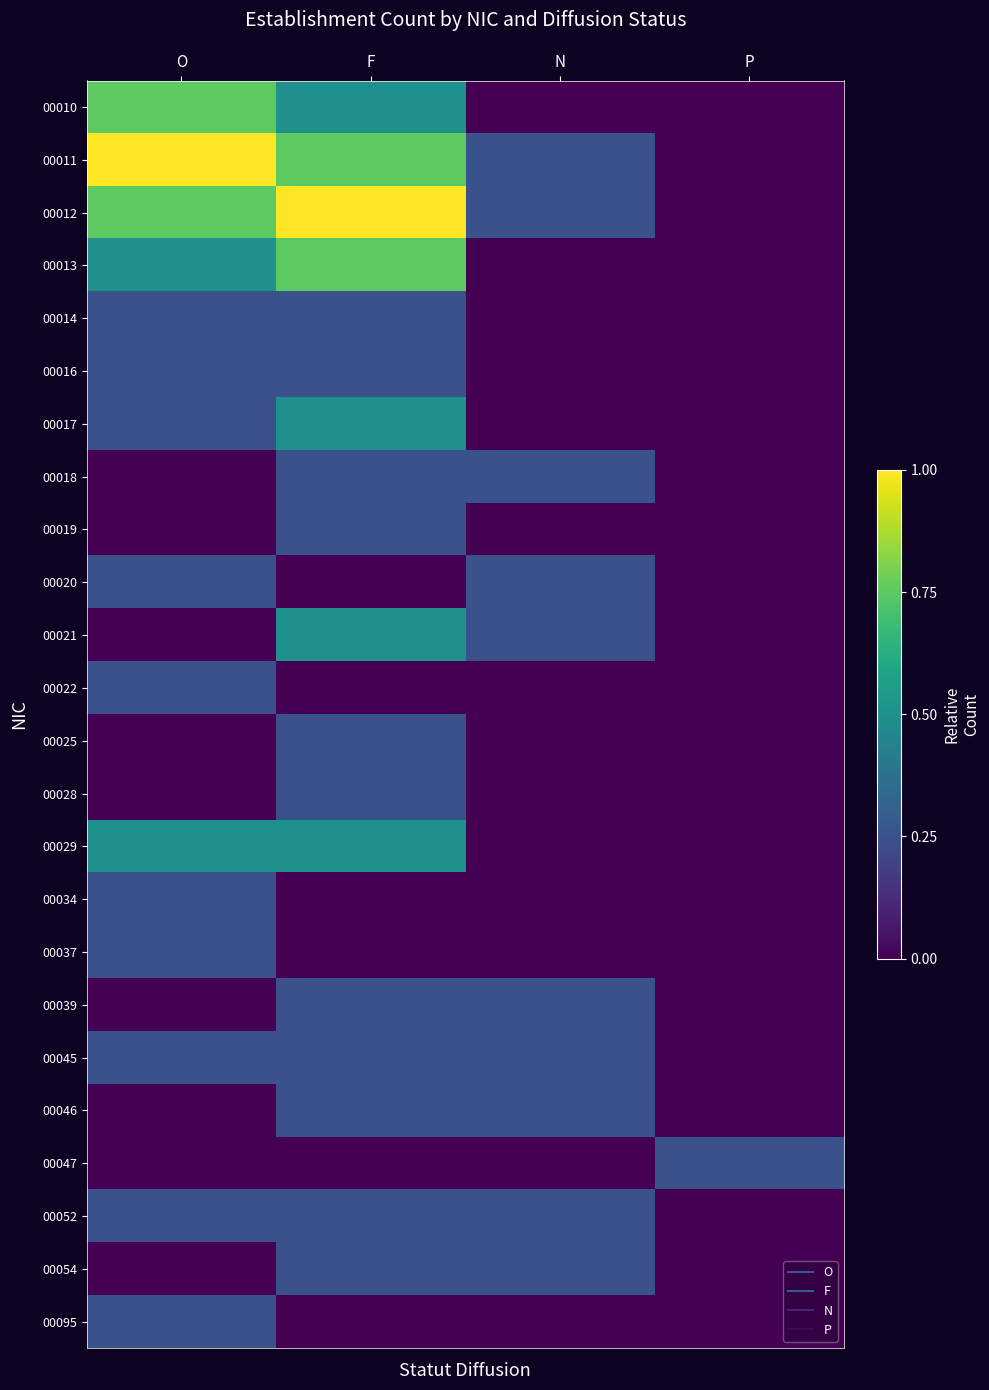

Reading left to right, transcribe all the data shown in this chart.

00010: O=0.8	F=0.5	N=0.0	P=0.0
00011: O=1.0	F=0.8	N=0.2	P=0.0
00012: O=0.8	F=1.0	N=0.2	P=0.0
00013: O=0.5	F=0.8	N=0.0	P=0.0
00014: O=0.2	F=0.2	N=0.0	P=0.0
00016: O=0.2	F=0.2	N=0.0	P=0.0
00017: O=0.2	F=0.5	N=0.0	P=0.0
00018: O=0.0	F=0.2	N=0.2	P=0.0
00019: O=0.0	F=0.2	N=0.0	P=0.0
00020: O=0.2	F=0.0	N=0.2	P=0.0
00021: O=0.0	F=0.5	N=0.2	P=0.0
00022: O=0.2	F=0.0	N=0.0	P=0.0
00025: O=0.0	F=0.2	N=0.0	P=0.0
00028: O=0.0	F=0.2	N=0.0	P=0.0
00029: O=0.5	F=0.5	N=0.0	P=0.0
00034: O=0.2	F=0.0	N=0.0	P=0.0
00037: O=0.2	F=0.0	N=0.0	P=0.0
00039: O=0.0	F=0.2	N=0.2	P=0.0
00045: O=0.2	F=0.2	N=0.2	P=0.0
00046: O=0.0	F=0.2	N=0.2	P=0.0
00047: O=0.0	F=0.0	N=0.0	P=0.2
00052: O=0.2	F=0.2	N=0.2	P=0.0
00054: O=0.0	F=0.2	N=0.2	P=0.0
00095: O=0.2	F=0.0	N=0.0	P=0.0